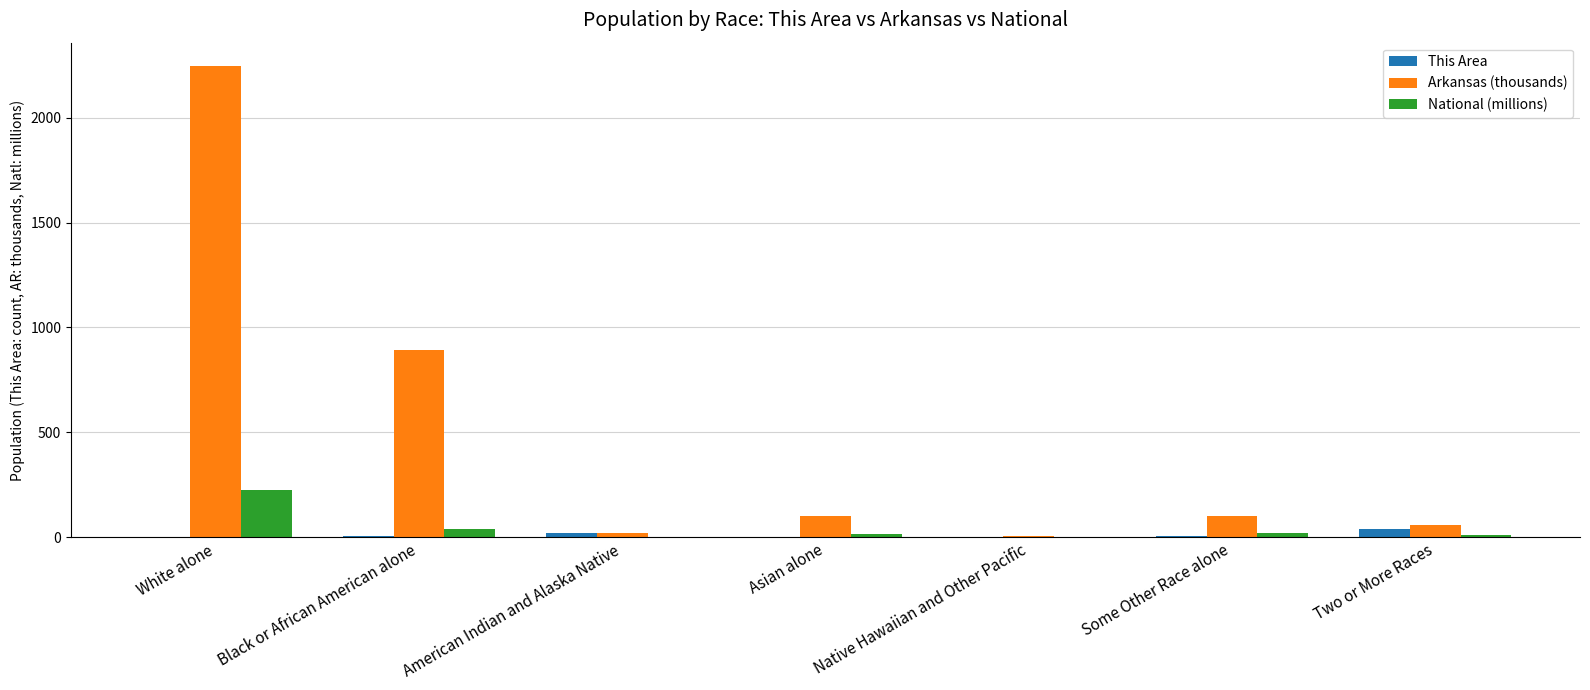

What is the spread (max minus min) of values at Black or African American alone?

890.0